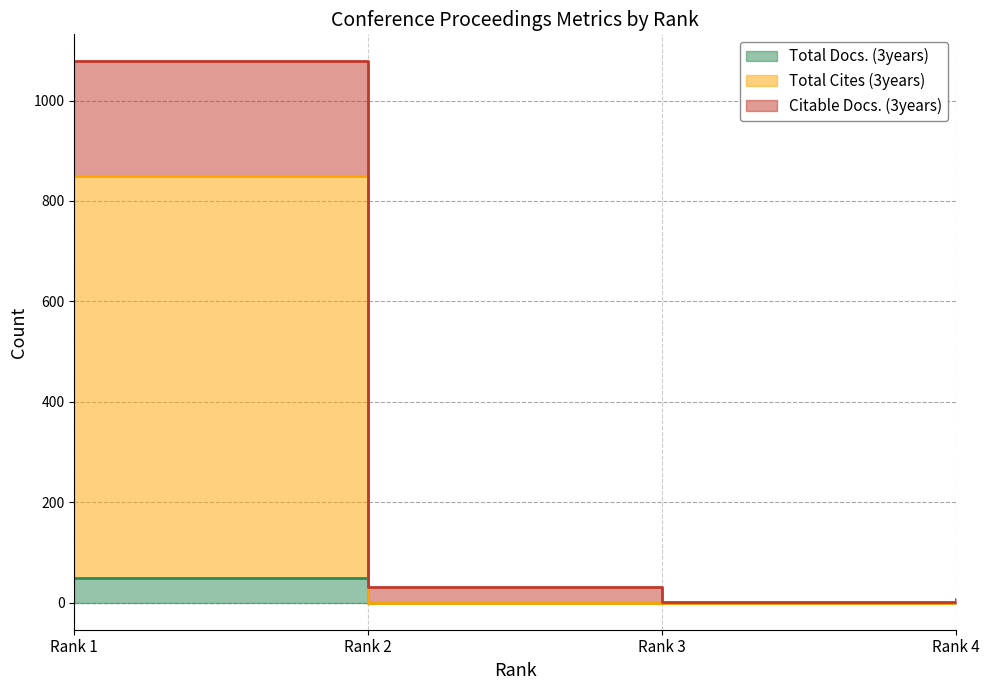

The Total Cites (3years) series shows 0 at Rank 3. True or false?

True